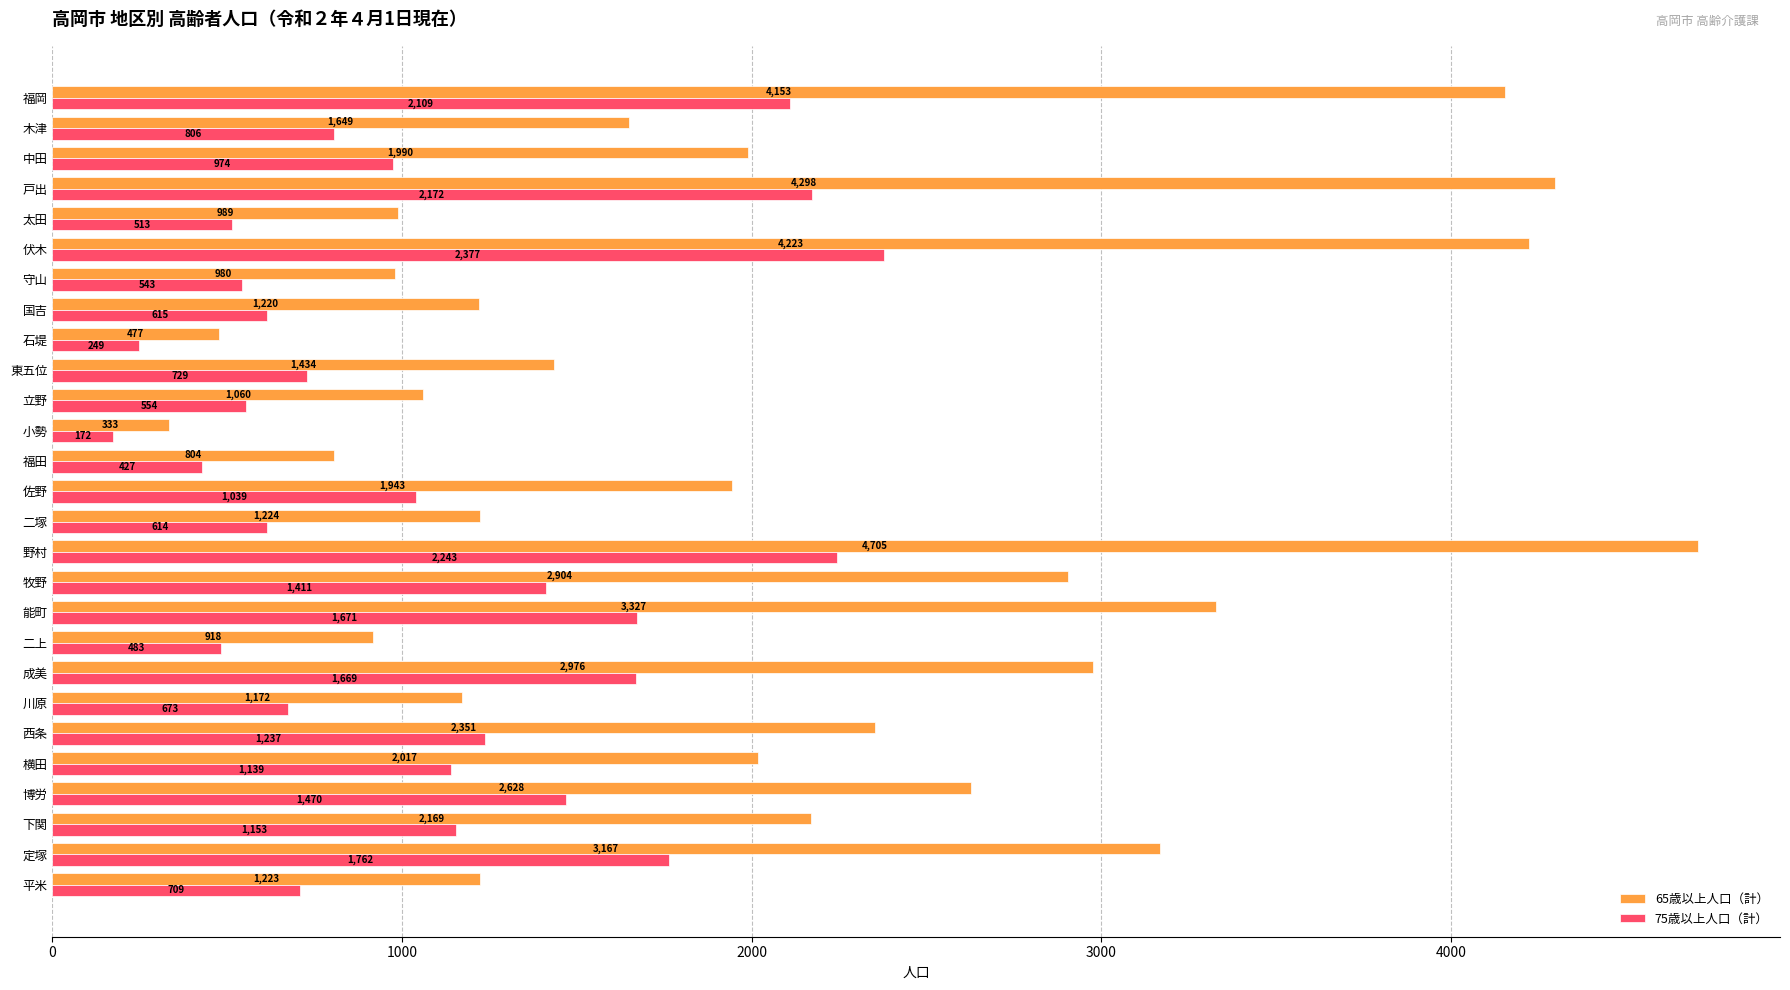

What is the difference between the second highest and second lowest values in the 75歳以上人口（計） series?

1994